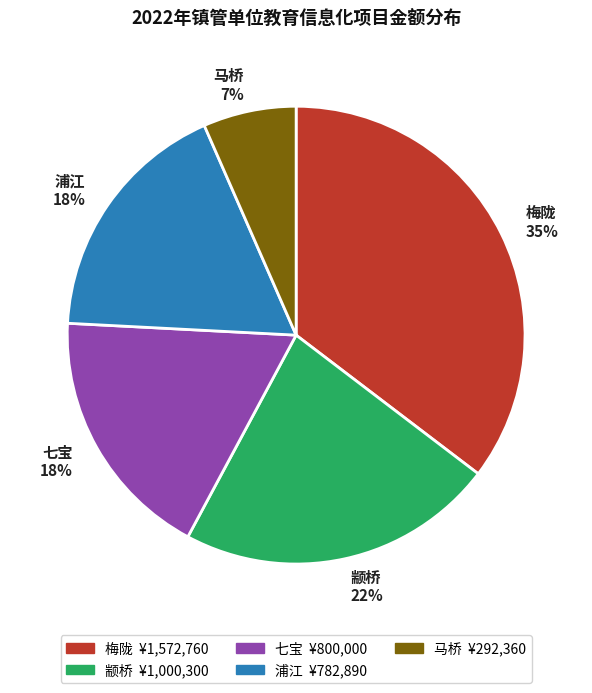

To the nearest percent, what is the difference between the 梅陇 and 七宝 slice percentages?

17%